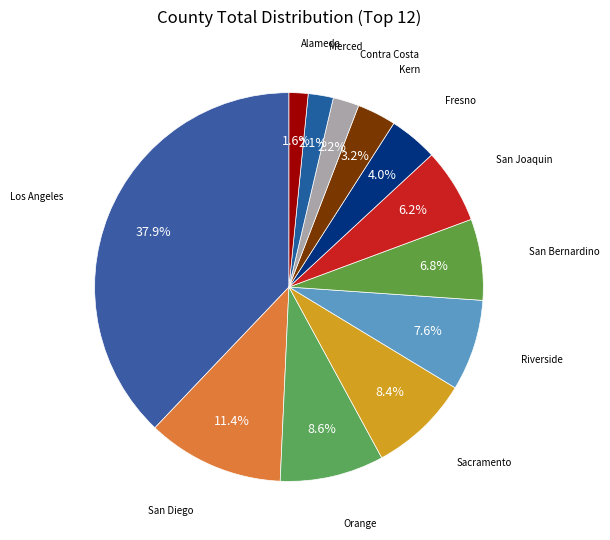

What is the smallest slice in the pie chart?

Alameda